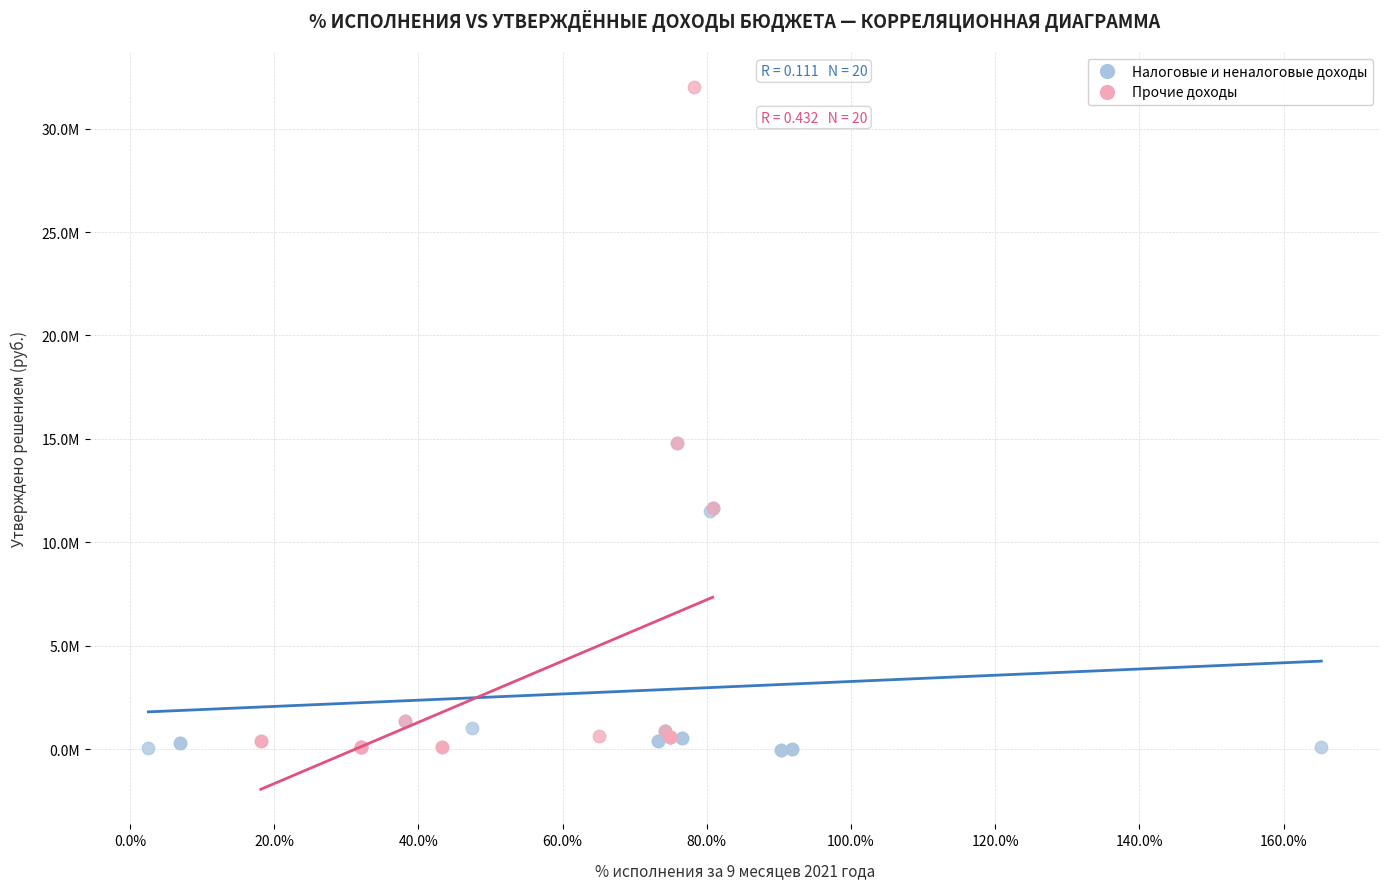

Which series has the widest spread of Y values?

Прочие доходы